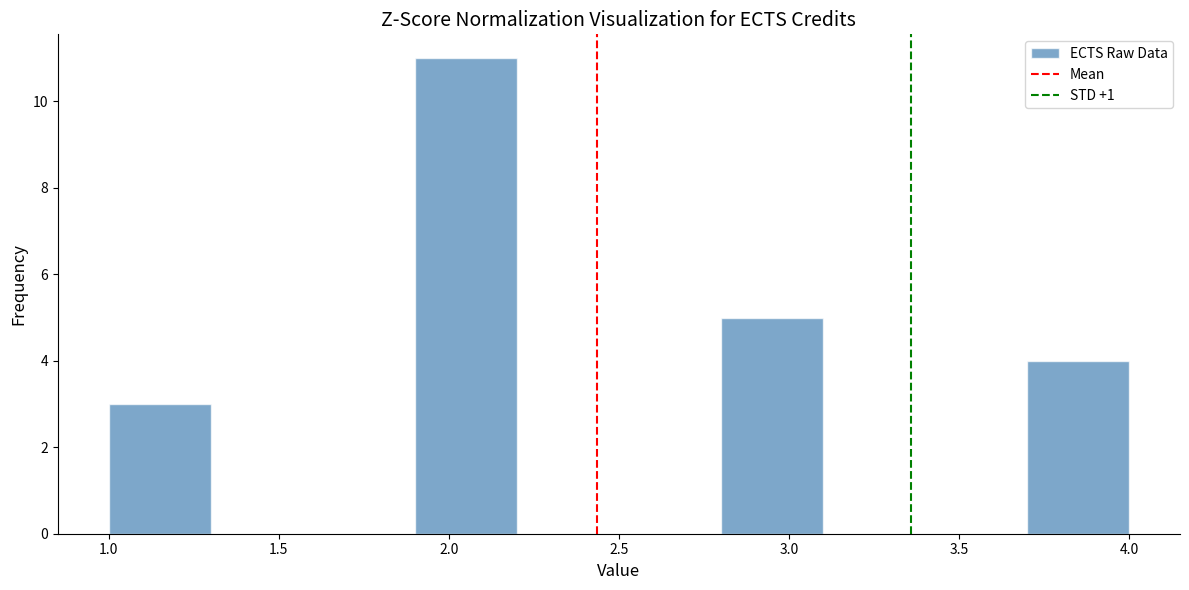

How tall is the bar that spans 1.0 to 1.3 on the x-axis? The values are not printed on the chart, so give them approximately, as read against the axis.

3